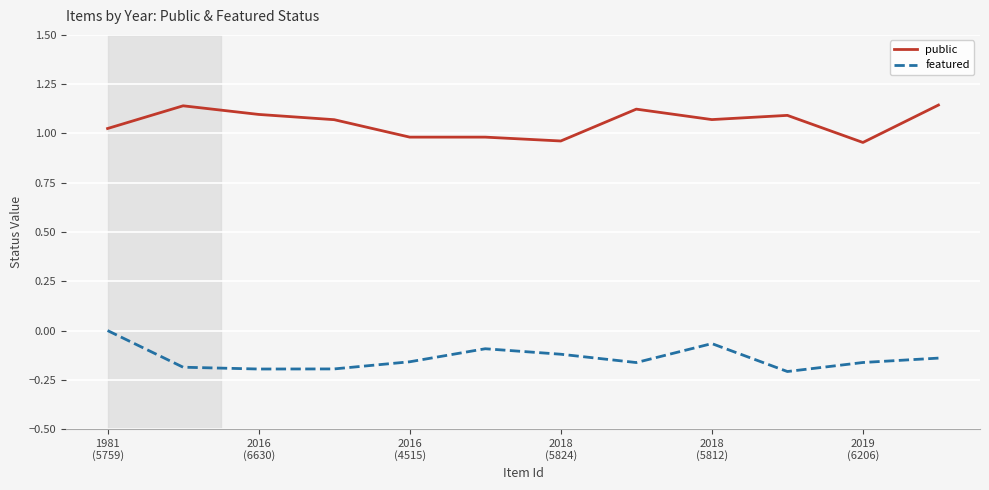

True or false: public and featured cross at least once.

False